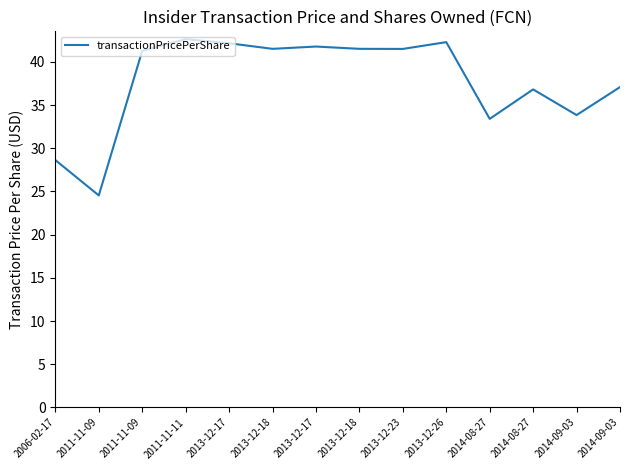

Is this an area chart (filled region under the line)?

No